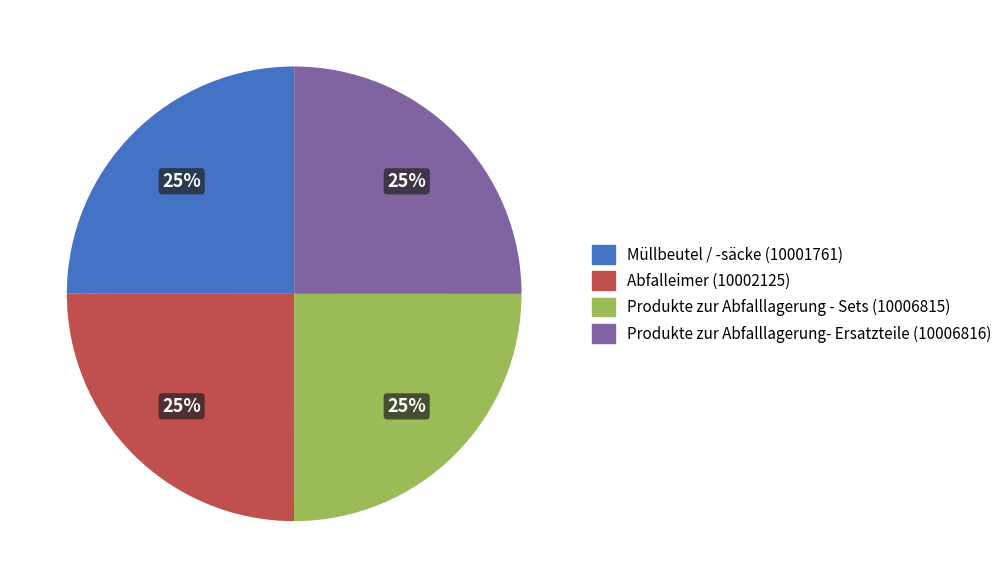

True or false: Abfalleimer accounts for 16% of the total.

False